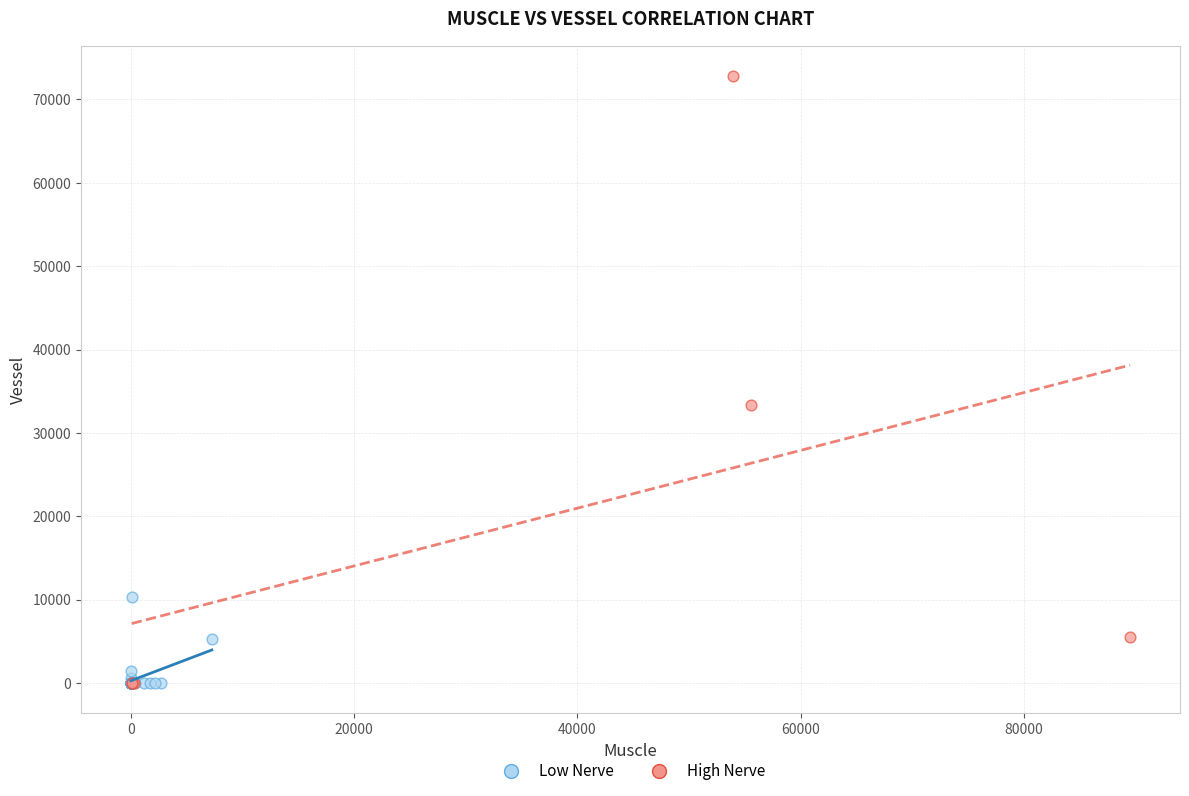

Which series reaches the maximum Y coordinate?

High Nerve